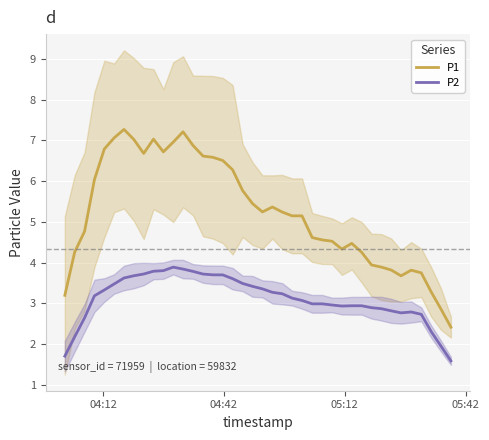

What is the maximum value for P2?

3.9